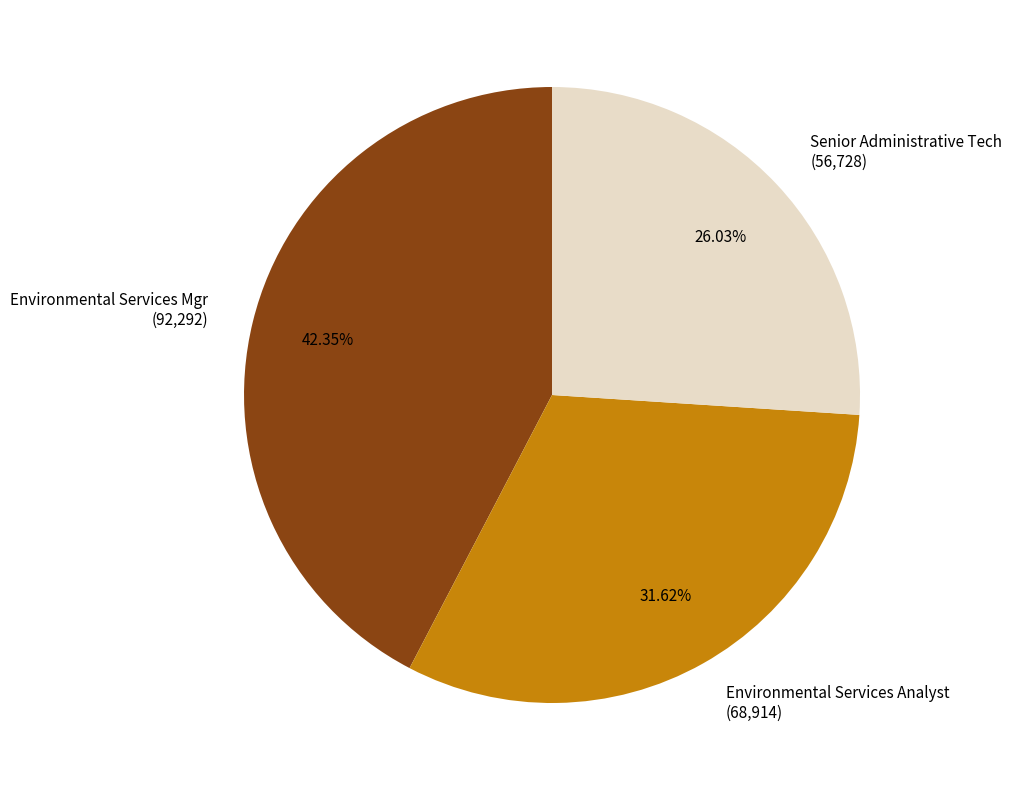

The Environmental Services Analyst slice represents 32% of the pie. True or false?

True